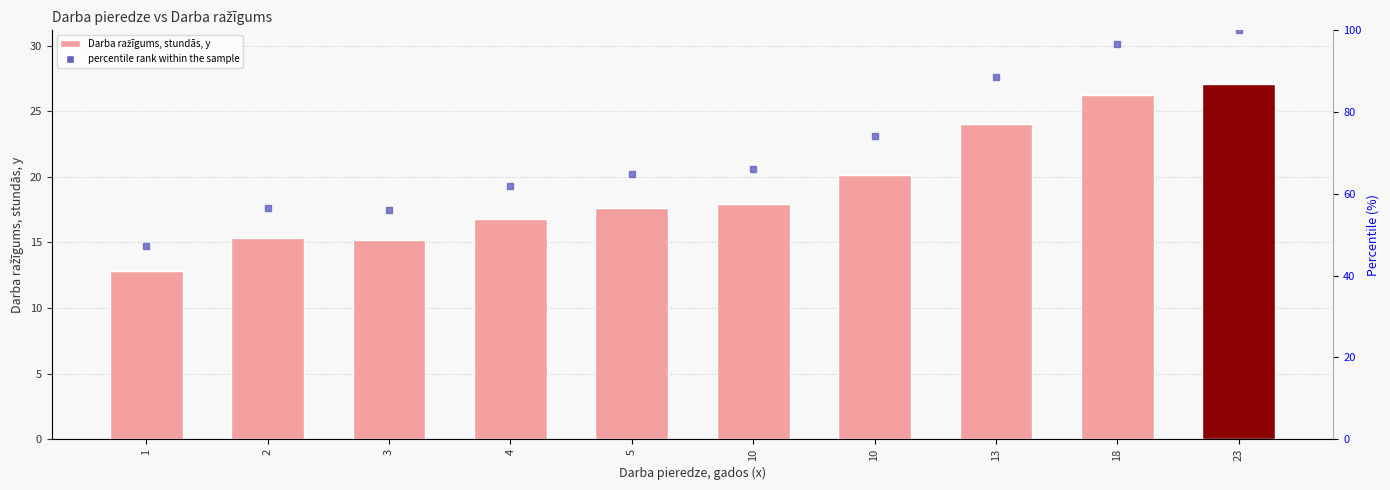

What is the difference between the values at 10 and 3?

2.7